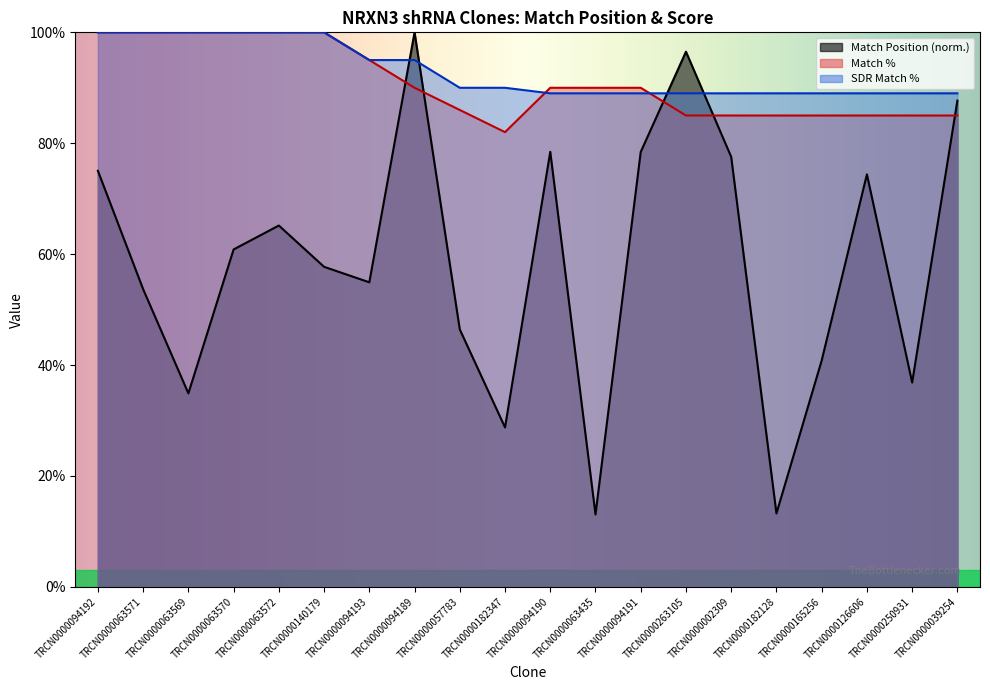

The SDR Match % series shows 89.0 at TRCN0000039254. True or false?

True